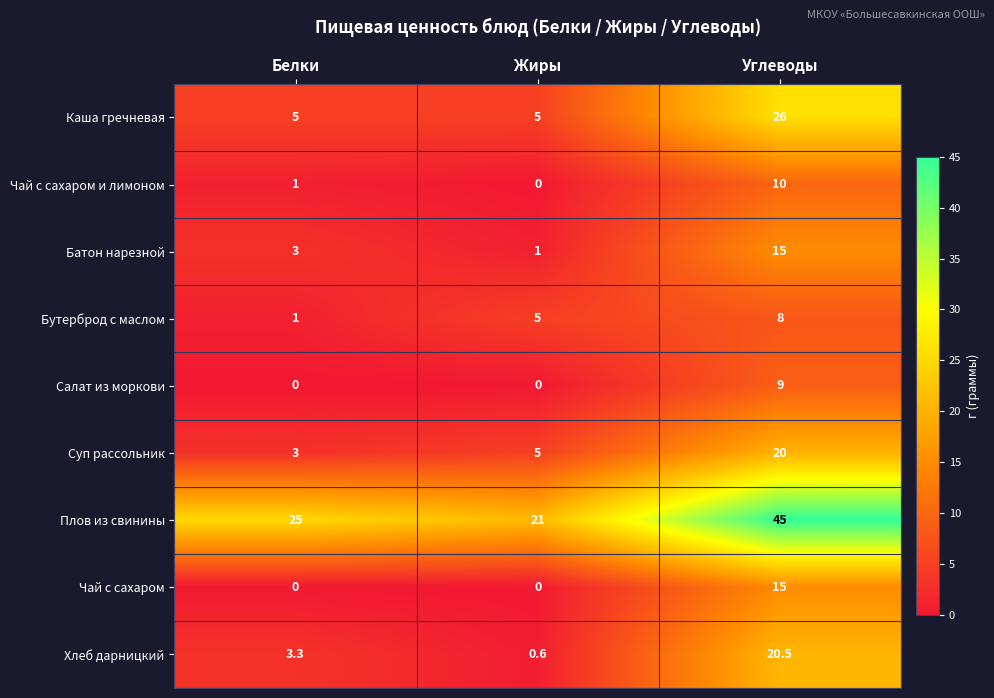

What is the average value of the Чай с сахаром и лимоном series?

3.7